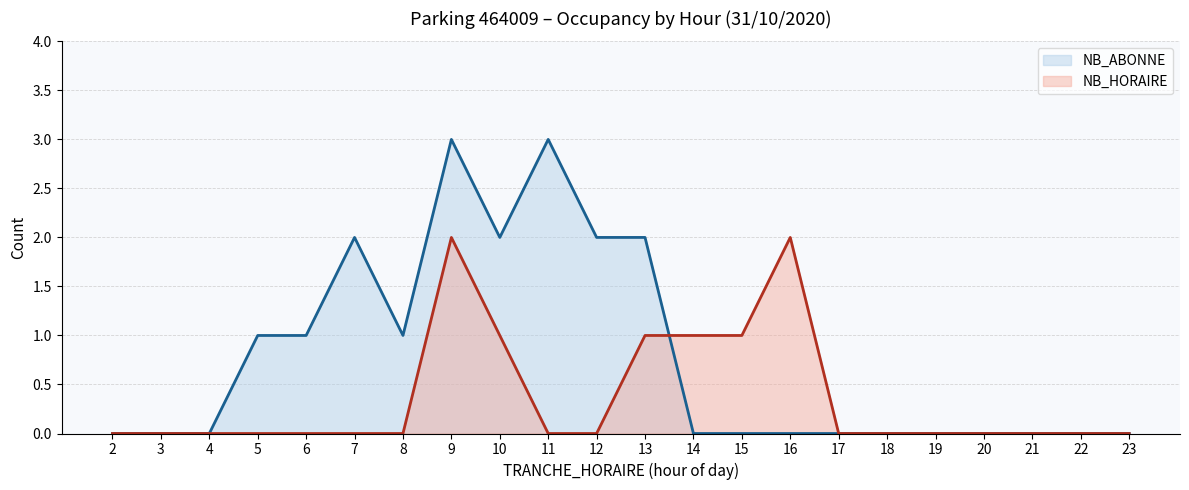

At which category is the sum across all series the highest?

9